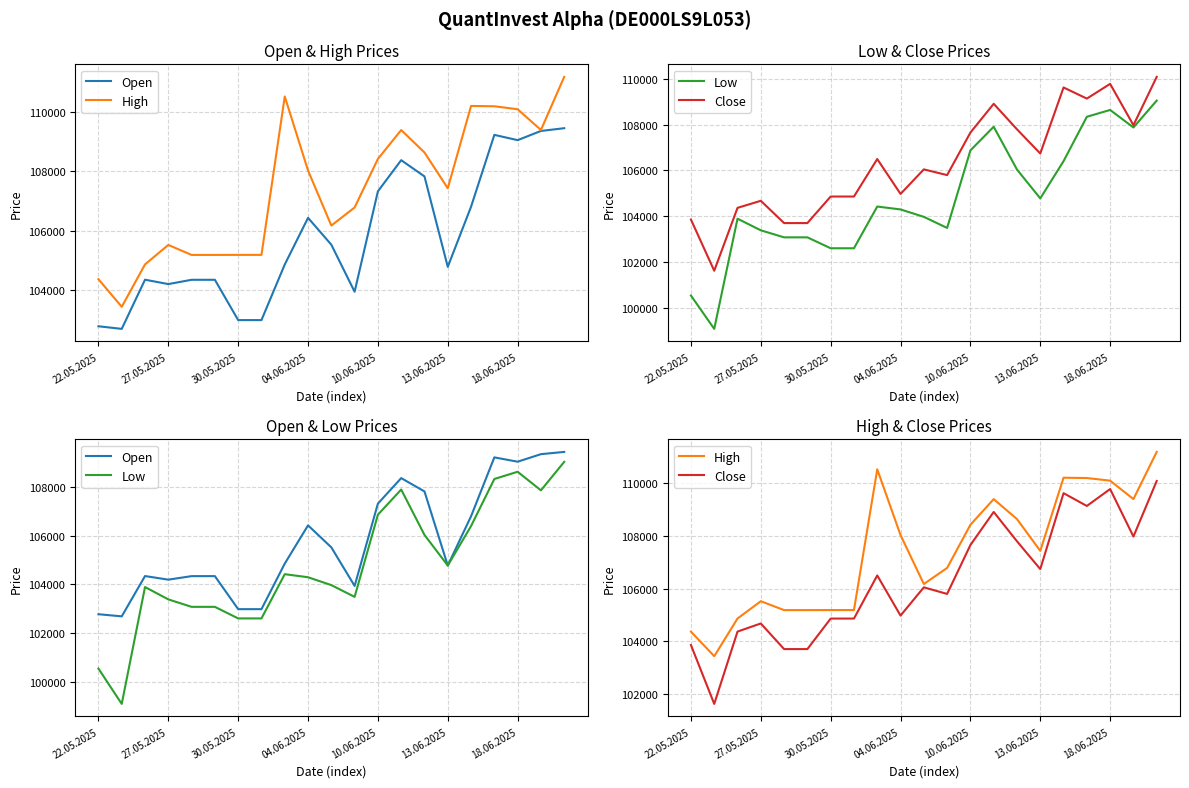

At how many categories does at least one series exceed 101426?

21